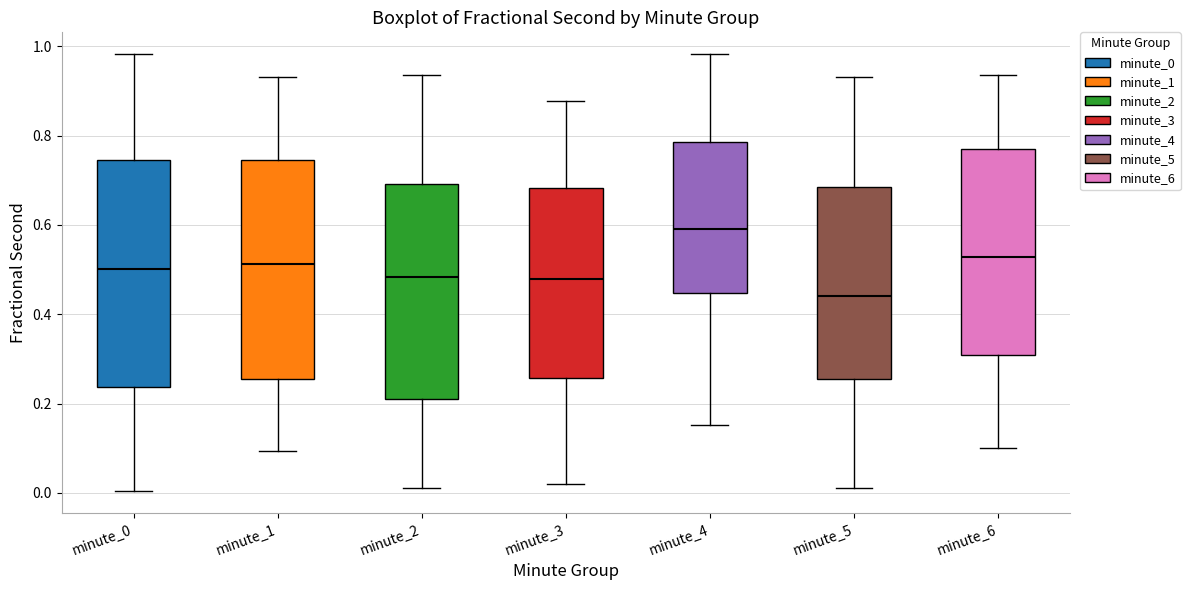

Reading left to right, read every box against the y-axis: the position of its median line, the range the box covers, and the ends of its whiskers. The values are not printed on the chart, so give them approximately, as read against the axis.

minute_0: median 0.50, box 0.24 to 0.74, whiskers 0.00 to 0.98
minute_1: median 0.52, box 0.26 to 0.74, whiskers 0.10 to 0.94
minute_2: median 0.48, box 0.22 to 0.70, whiskers 0.02 to 0.94
minute_3: median 0.48, box 0.26 to 0.68, whiskers 0.02 to 0.88
minute_4: median 0.60, box 0.44 to 0.78, whiskers 0.16 to 0.98
minute_5: median 0.44, box 0.26 to 0.68, whiskers 0.02 to 0.94
minute_6: median 0.52, box 0.30 to 0.76, whiskers 0.10 to 0.94